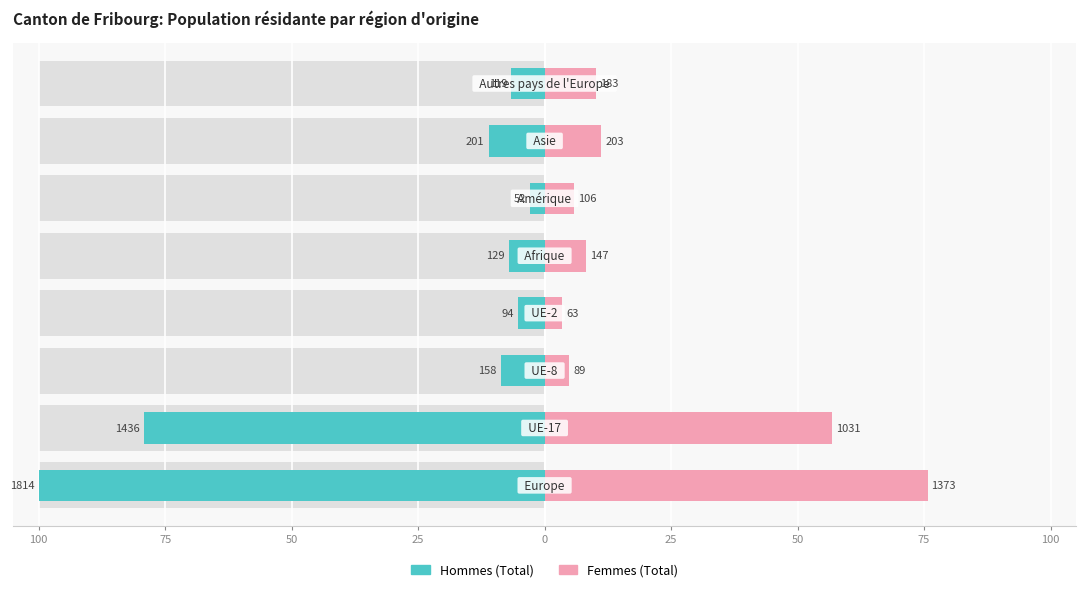

Does the chart contain any negative values?

No